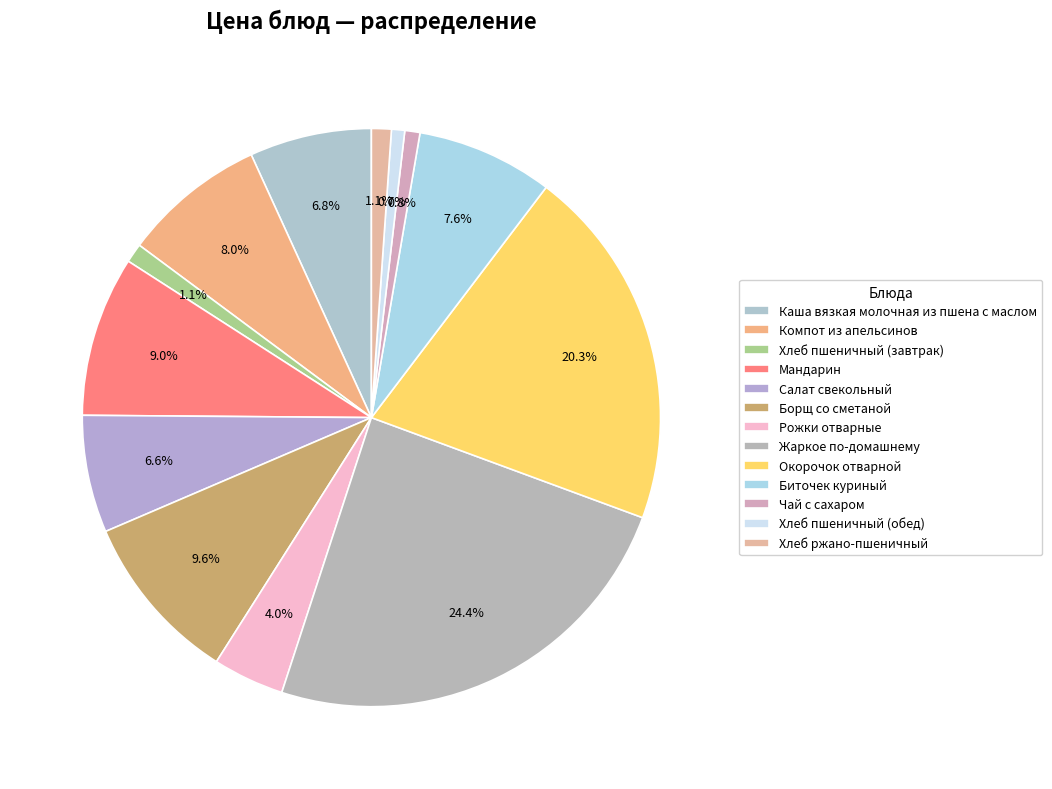

True or false: Окорочок отварной accounts for 26% of the total.

False